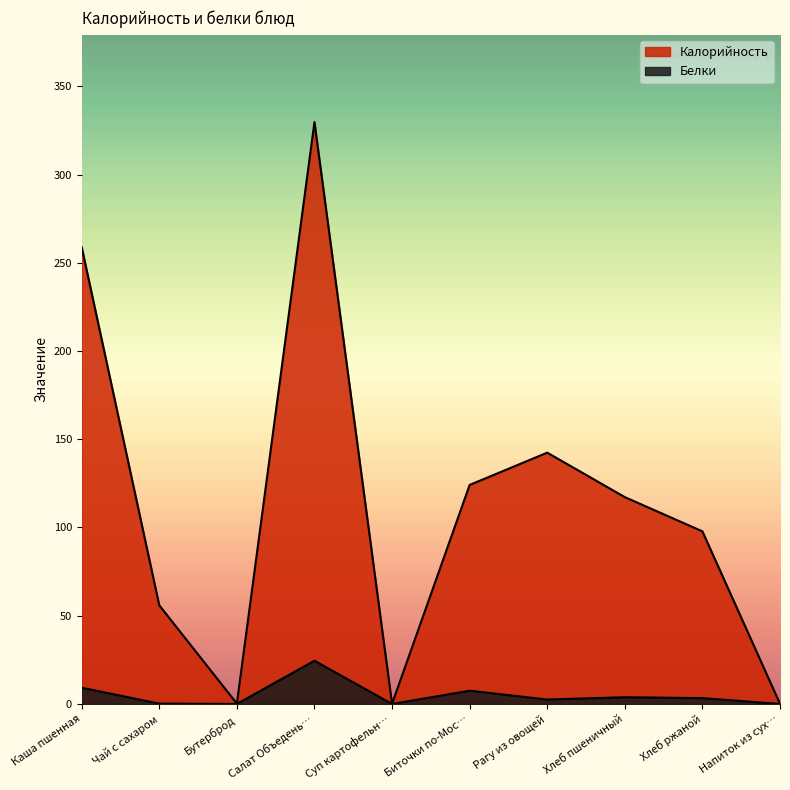

True or false: Калорийность and Белки intersect in this chart.

False